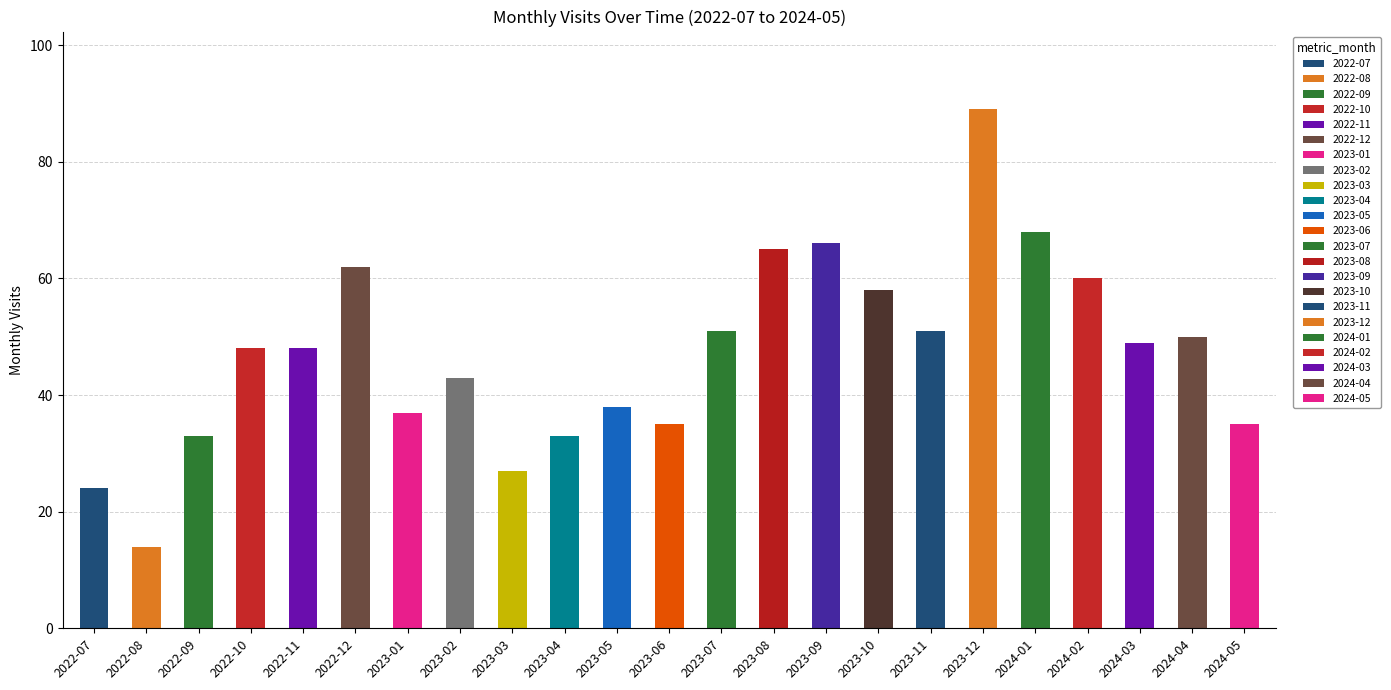

What is the label of the 3rd bar from the right?

2024-03